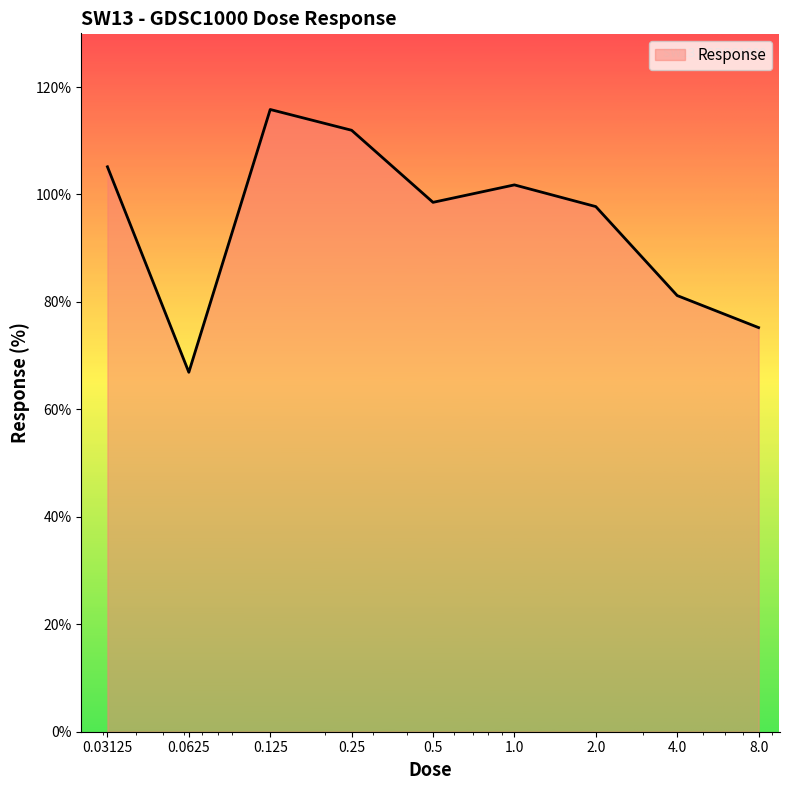

What is the maximum value shown in the chart?

115.8